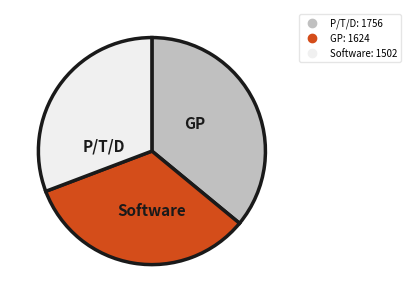

Which category has the smallest portion of the pie?

Software